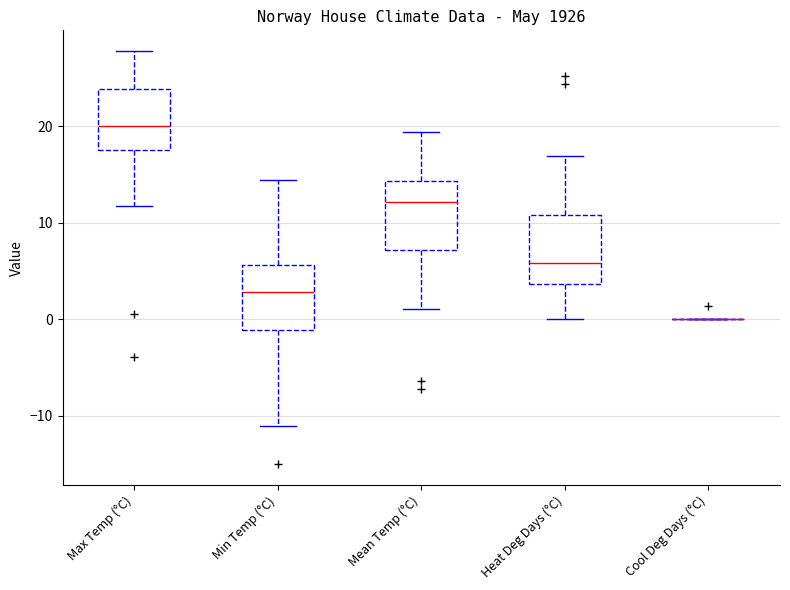

Reading left to right, read every box against the y-axis: the position of its median line, the range the box covers, and the ends of its whiskers. The values are not printed on the chart, so give them approximately, as read against the axis.

Max Temp (°C): median 20, box 18 to 24, whiskers 12 to 28
Min Temp (°C): median 3, box -1 to 6, whiskers -11 to 14
Mean Temp (°C): median 12, box 7 to 14, whiskers 1 to 19
Heat Deg Days (°C): median 6, box 4 to 11, whiskers 0 to 17
Cool Deg Days (°C): box collapsed to a line at 0, whiskers 0 to 0